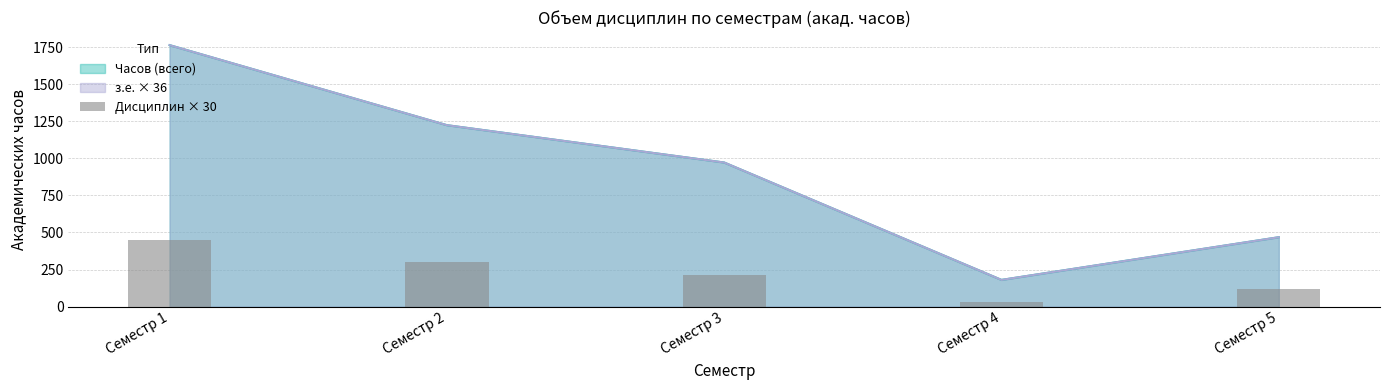

The value at Семестр 2 is 300. True or false?

True